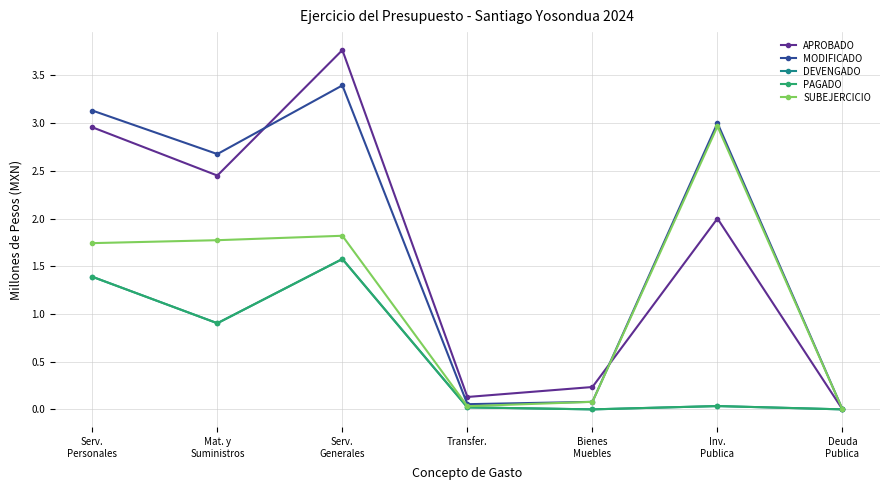

How many interior local peaks does the MODIFICADO series have?

2